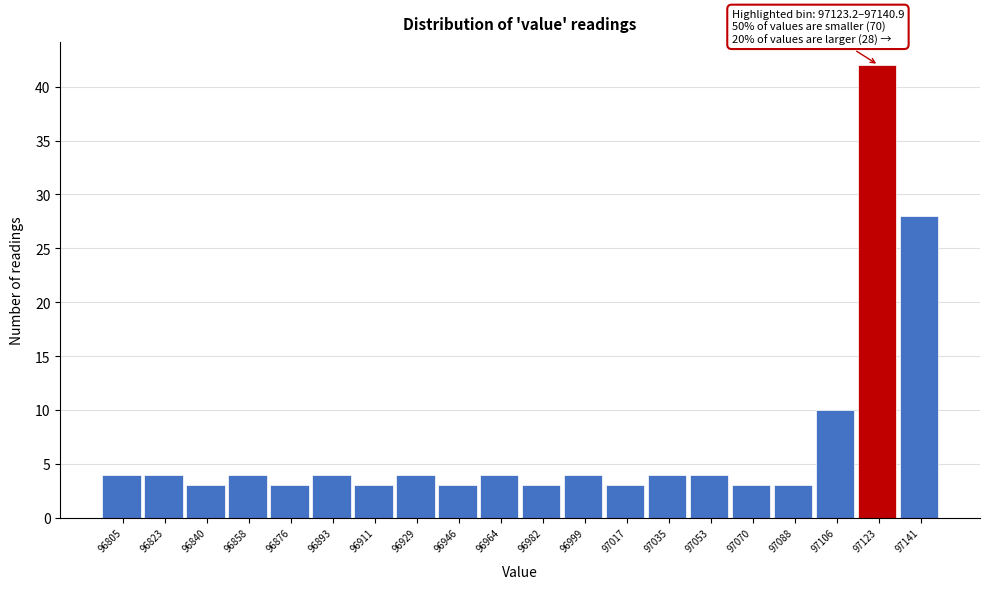

Reading left to right, list all the values displayed in this chart.

96805=4	96823=4	96840=3	96858=4	96876=3	96893=4	96911=3	96929=4	96946=3	96964=4	96982=3	96999=4	97017=3	97035=4	97053=4	97070=3	97088=3	97106=10	97123=42	97141=28